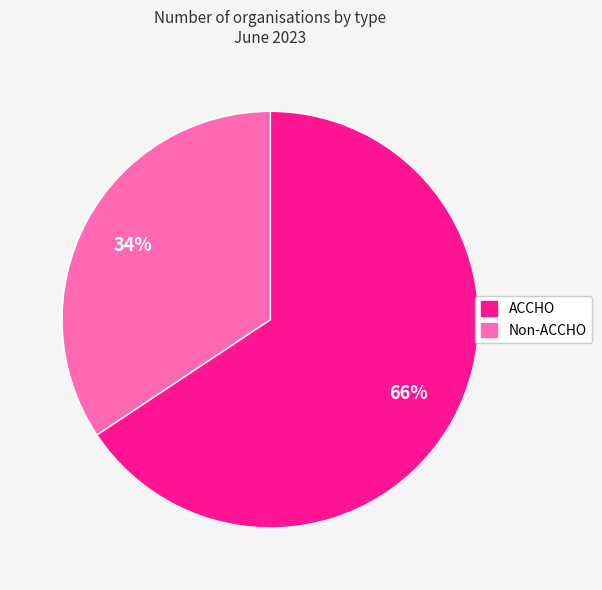

Which slice is the smallest?

Non-ACCHO